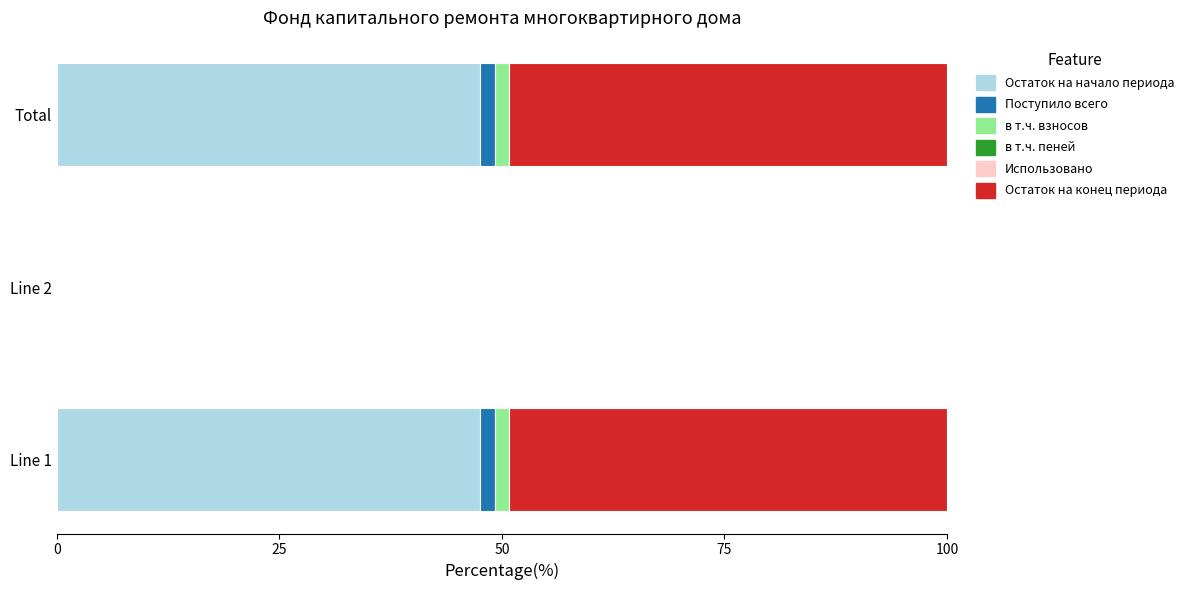

What is the sum of all Остаток на начало периода values?

95.1